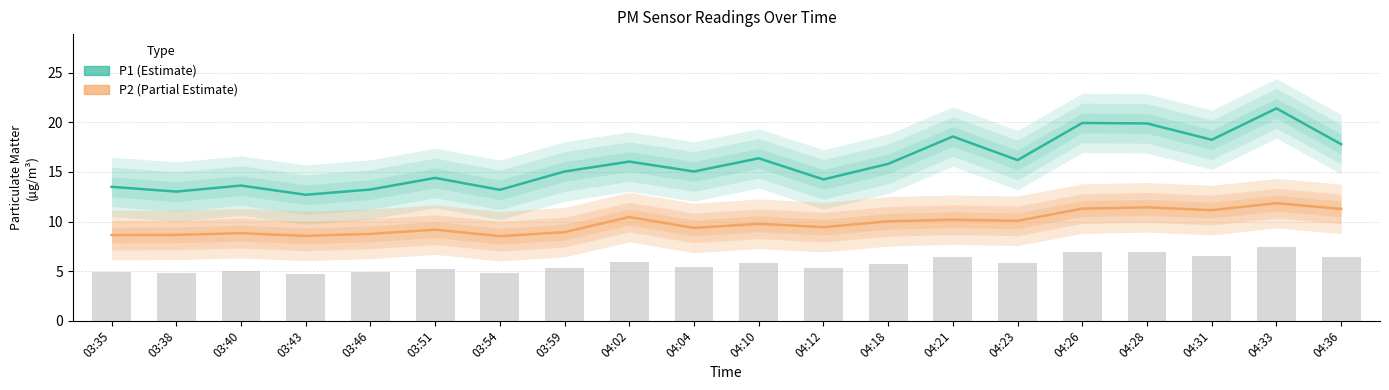

What is the total value across all series at 04:21?

28.8